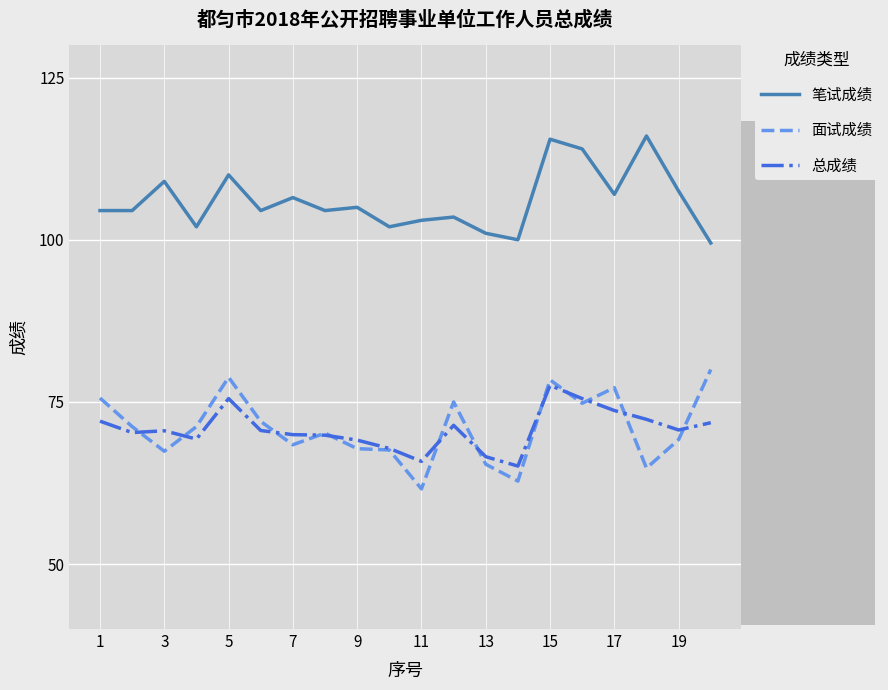

True or false: 面试成绩 and 笔试成绩 cross at least once.

False